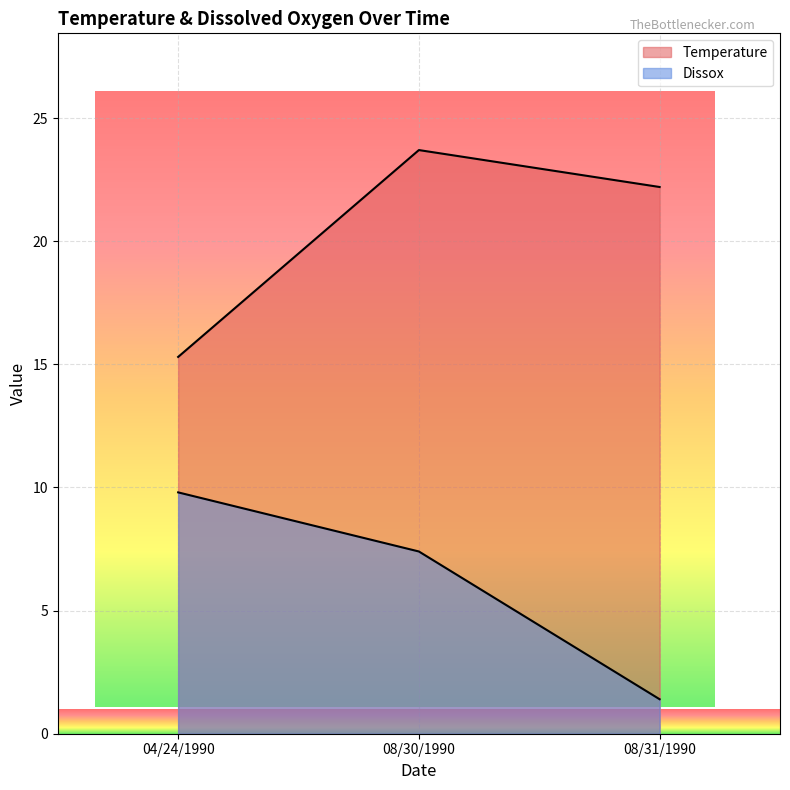

List the labels in order of Dissox value, largest first.

04/24/1990, 08/30/1990, 08/31/1990